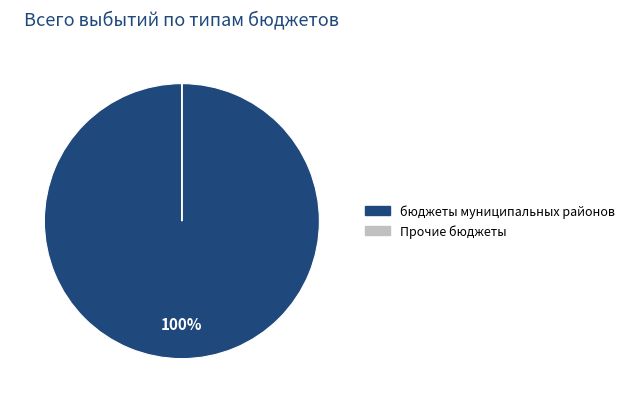

To the nearest percent, what is the difference between the largest and smallest slice percentages?

100%